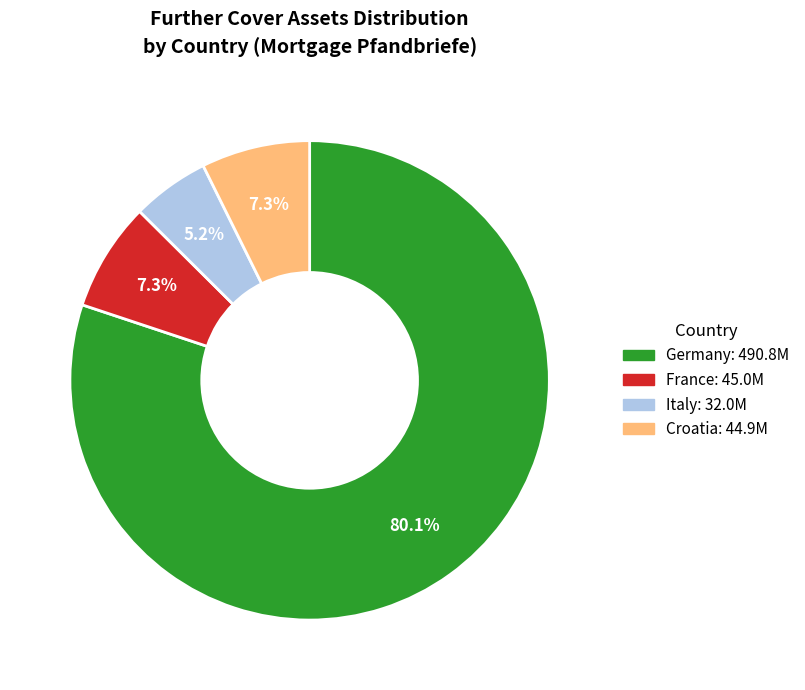

What is the majority slice?

Germany